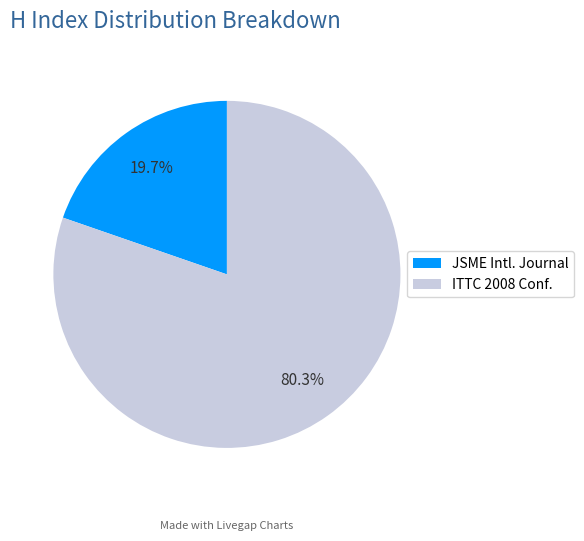

What is the largest slice in the pie chart?

ITTC 2008 Conf.